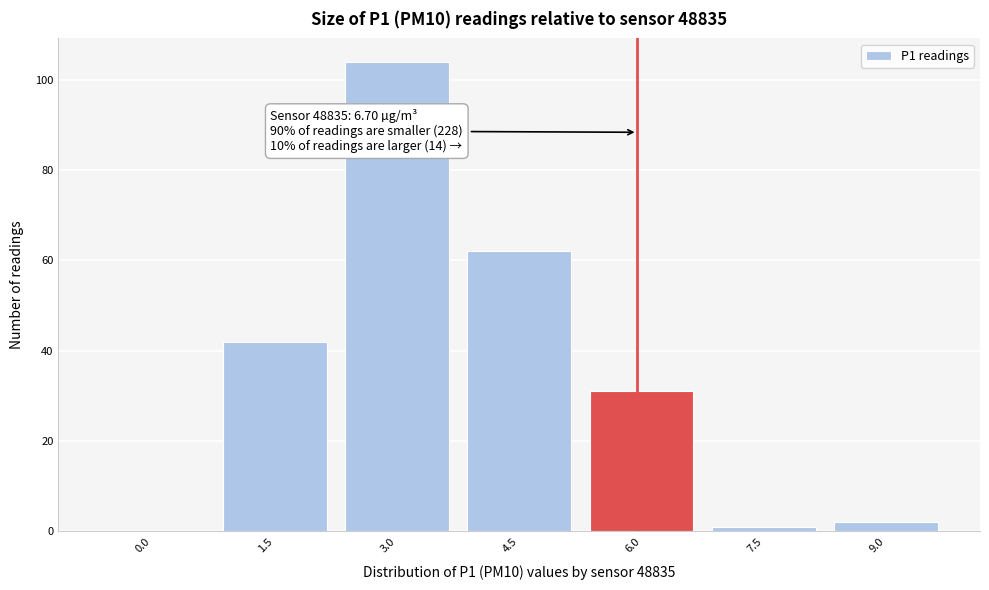

Reading right to left, extract all data points from this chart.

9.0=2	7.5=1	6.0=31	4.5=62	3.0=104	1.5=42	0.0=0